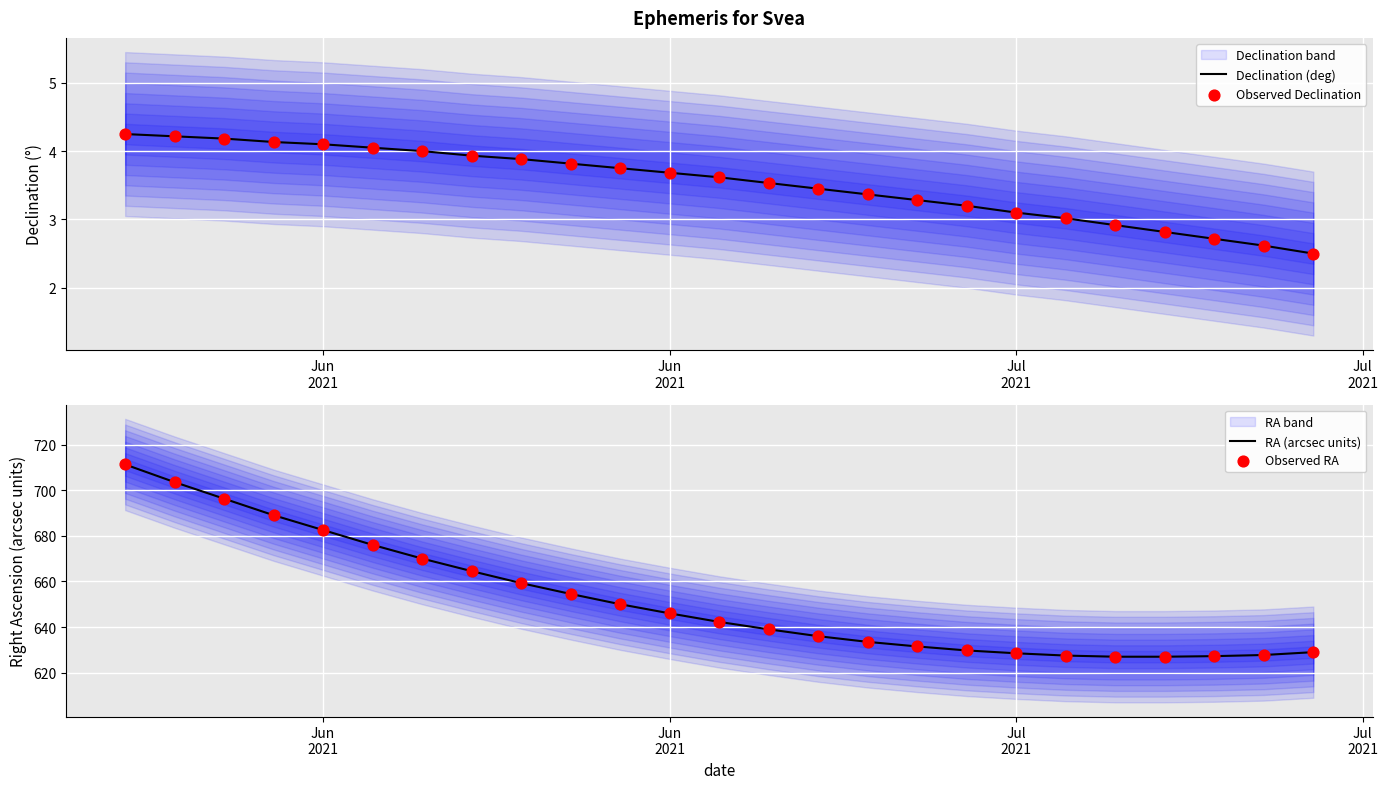

Is the value of RA (arcsec units) at 17 greater than the value of Observed RA at 14?

No